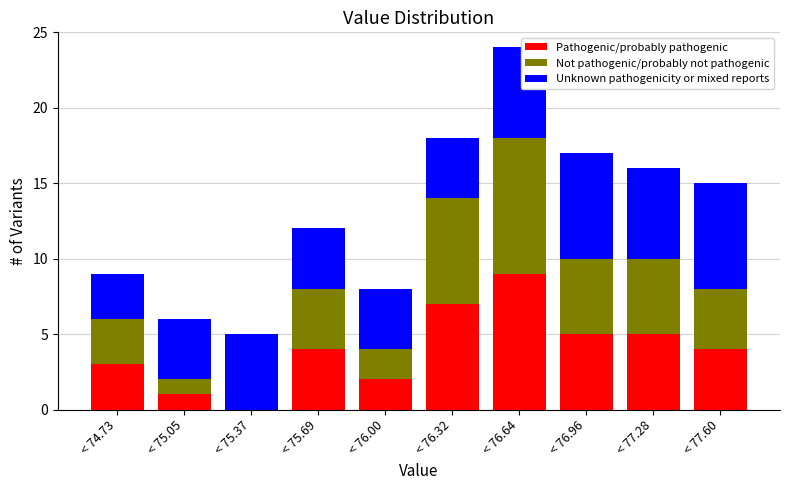

Reading left to right, list the values for the Pathogenic/probably pathogenic series.

< 74.73=3	< 75.05=1	< 75.37=0	< 75.69=4	< 76.00=2	< 76.32=7	< 76.64=9	< 76.96=5	< 77.28=5	< 77.60=4